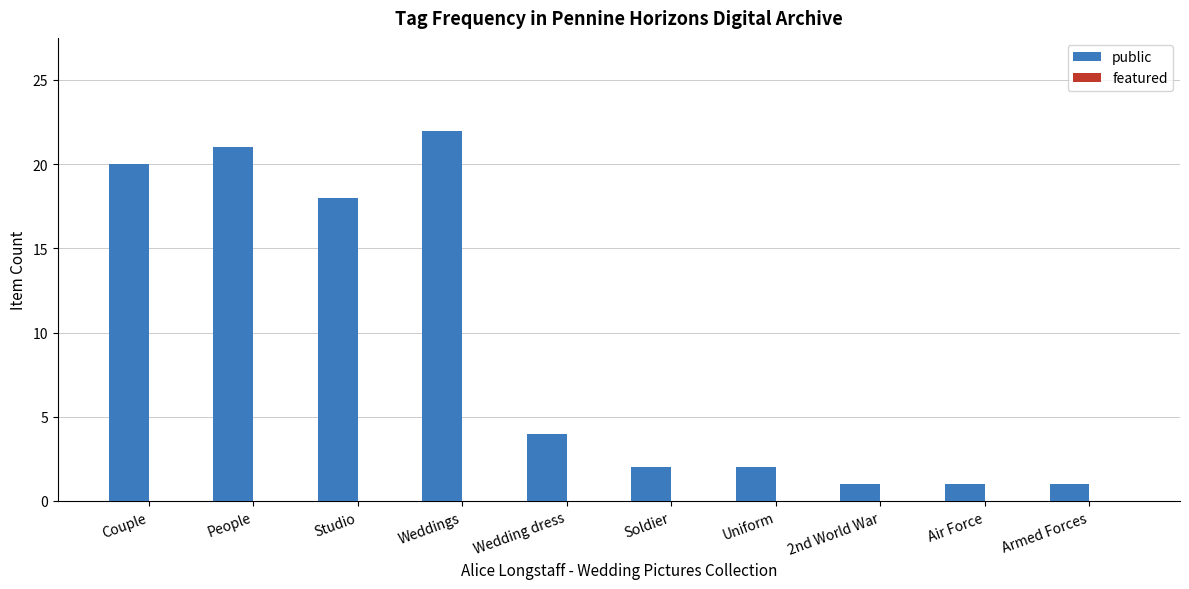

The value at Uniform is 1. True or false?

False